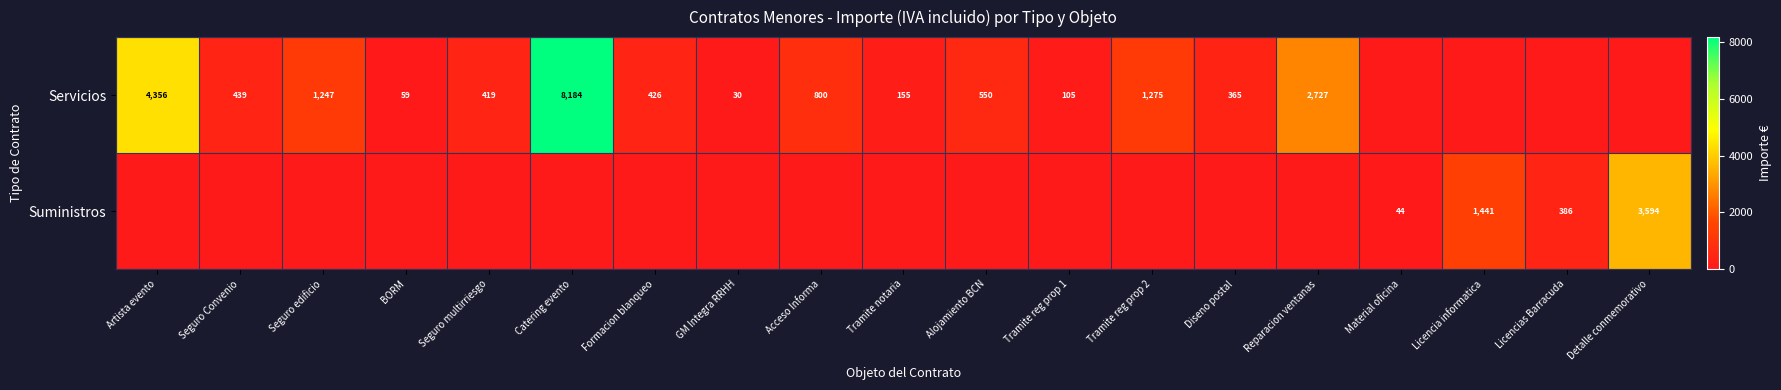

The value of Servicios at Seguro multirriesgo is 419. True or false?

True